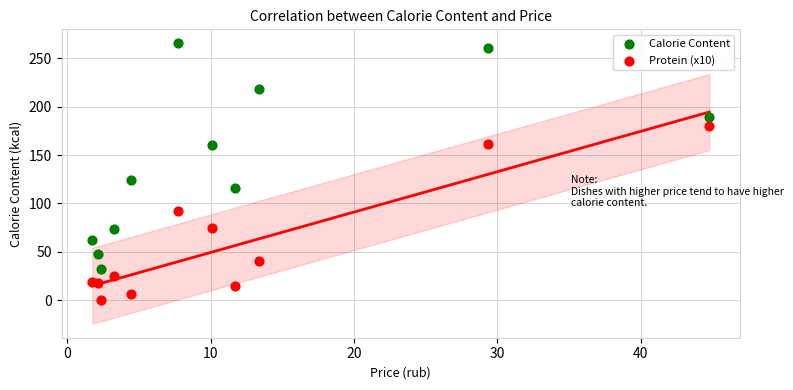

Across all series, what Y value is closest to 132?

124.0